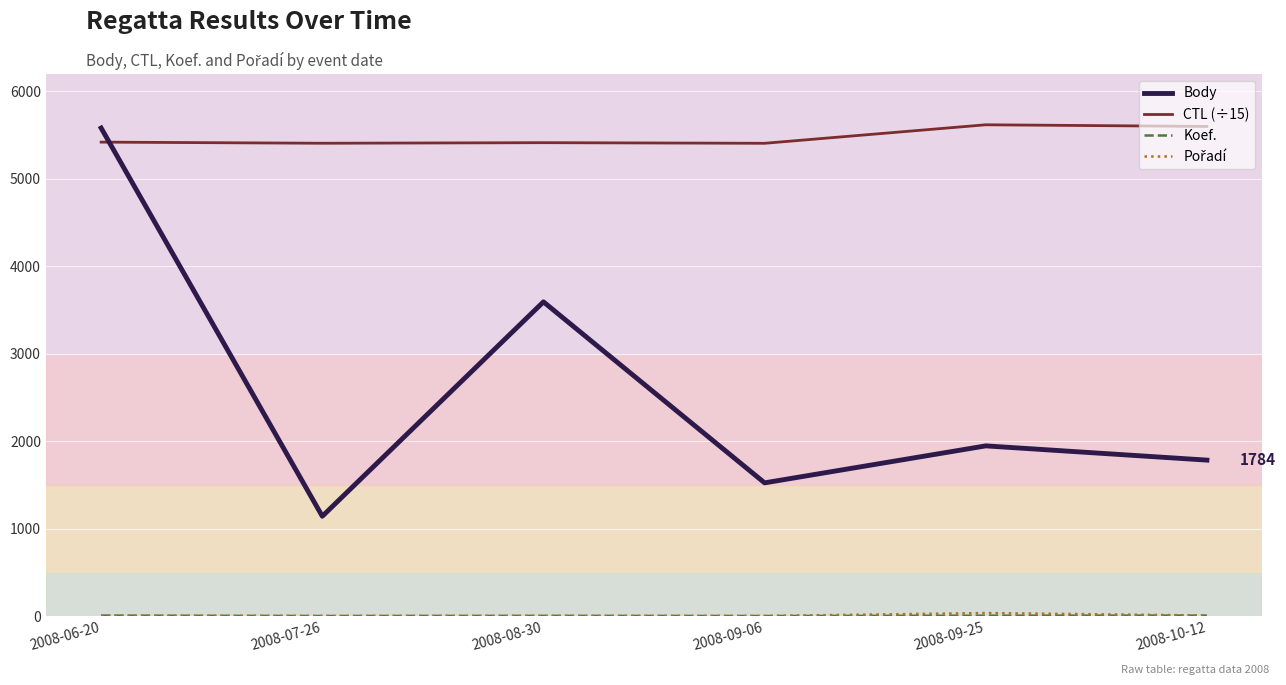

Which series has the largest total across all categories?

CTL (÷15)